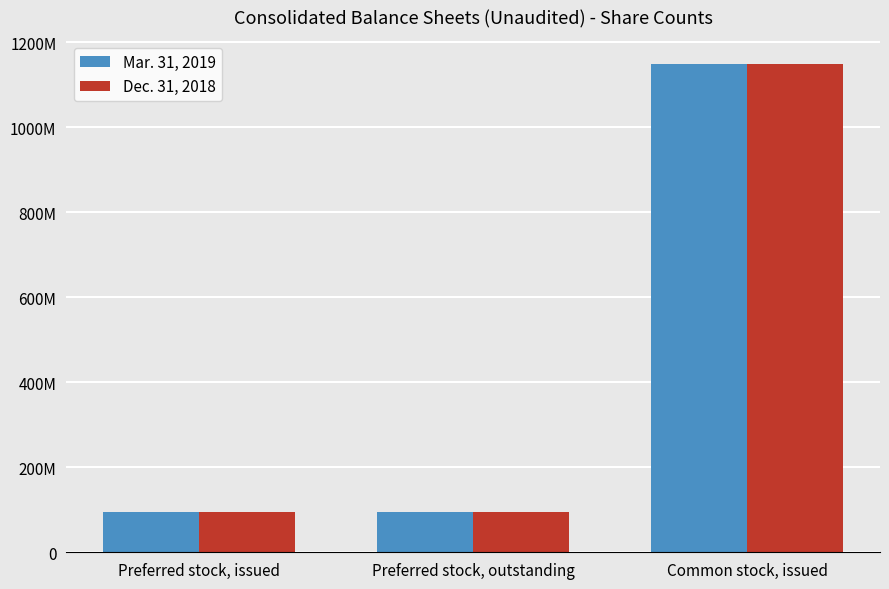

At which label is Dec. 31, 2018 closest to 621404099?

Preferred stock, issued